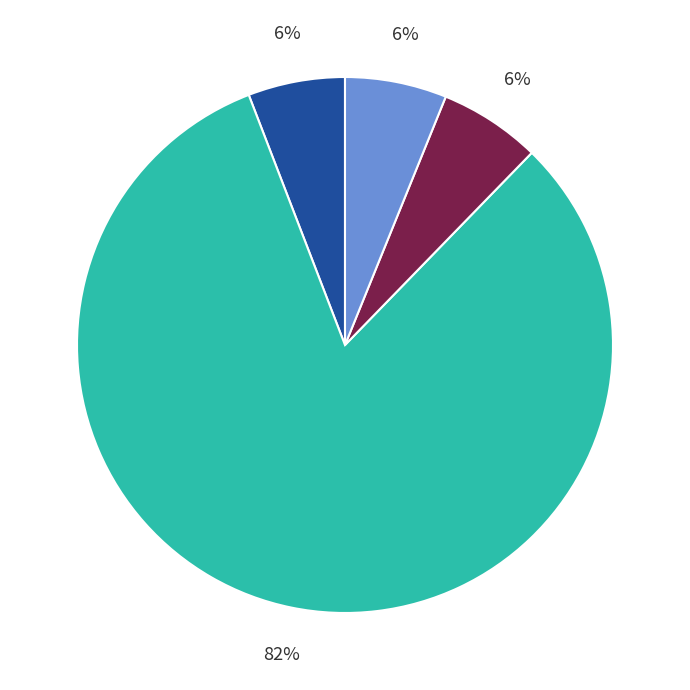

To the nearest percent, what is the difference between the largest and smallest slice percentages?

76%